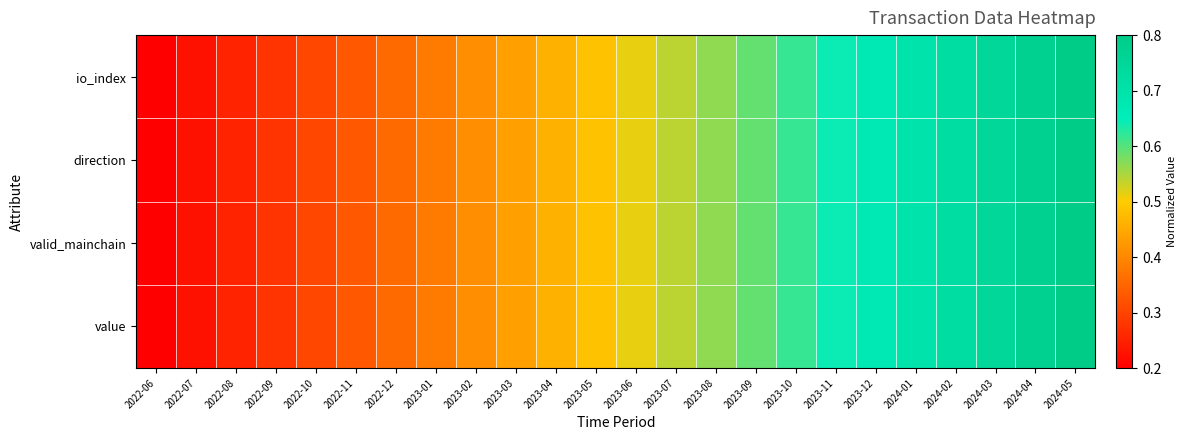

At how many categories does at least one series exceed 0?

24